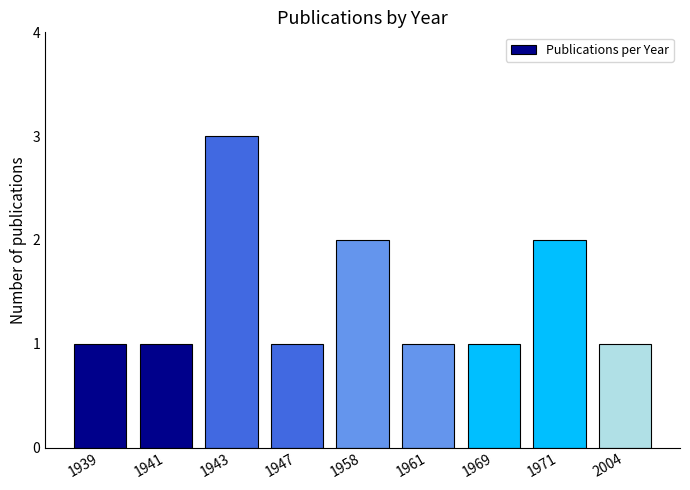

Is it true that the value at 2004 is 1?

True